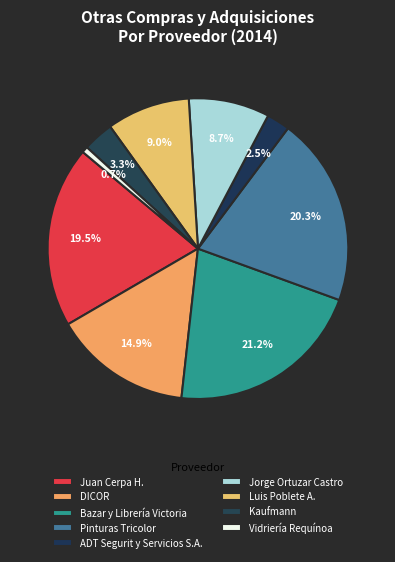

Does any single category account for the majority?

No